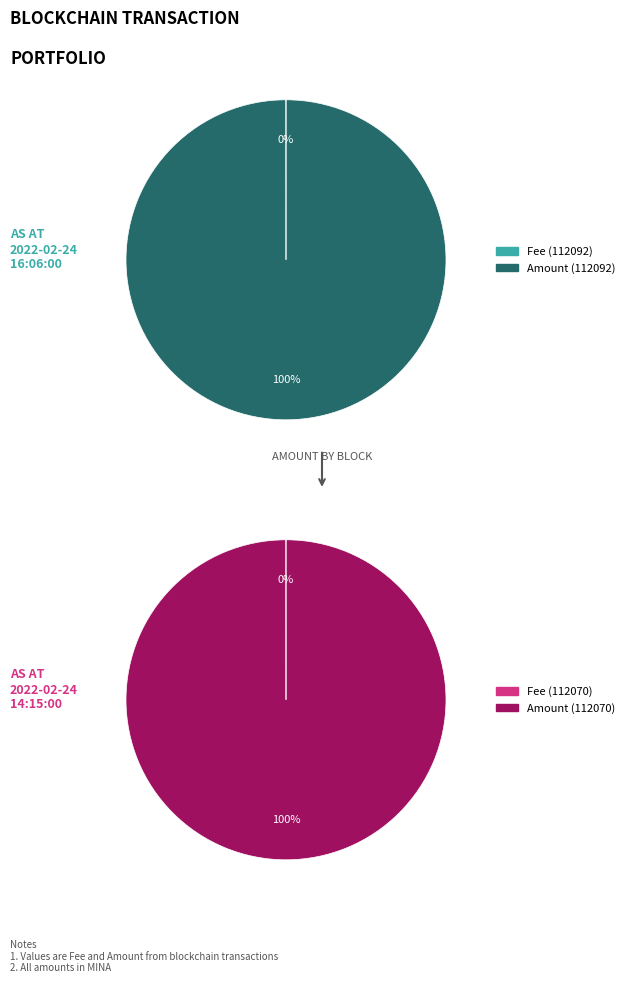

Do 112092 and 112070 together represent more than half of the pie?

Yes